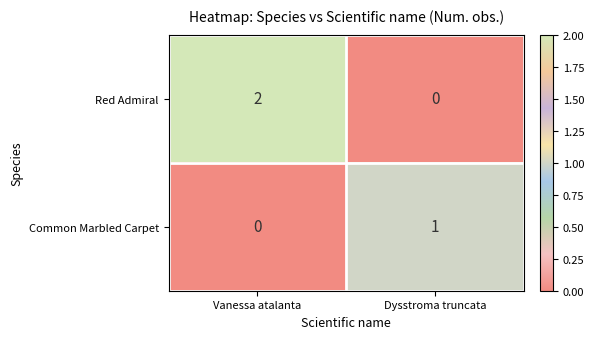

Which series has the widest spread of values?

Red Admiral